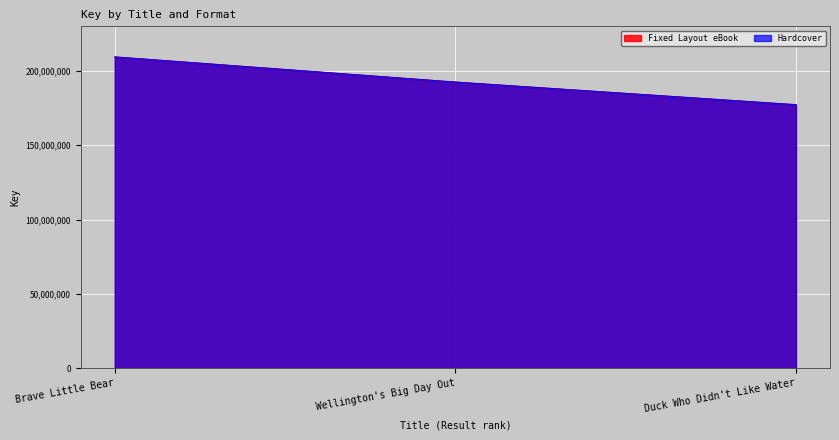

What is the label of the 3rd point from the right?

Brave Little Bear